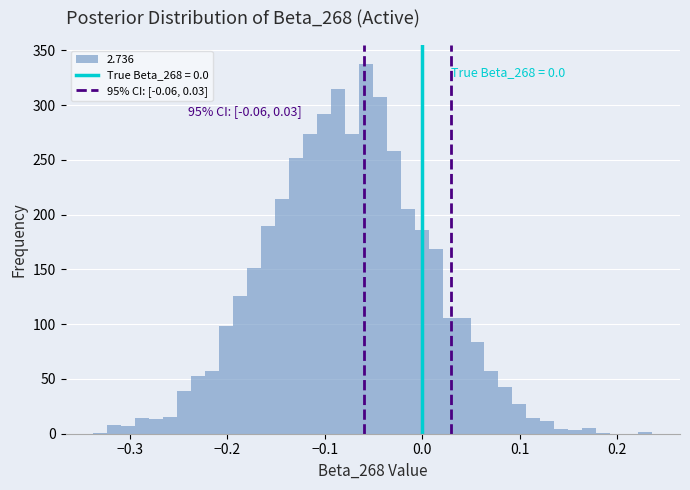

Around what value on the x-axis is the tallest bar? Give the approximate position of its centre, as read against the axis.

-0.06